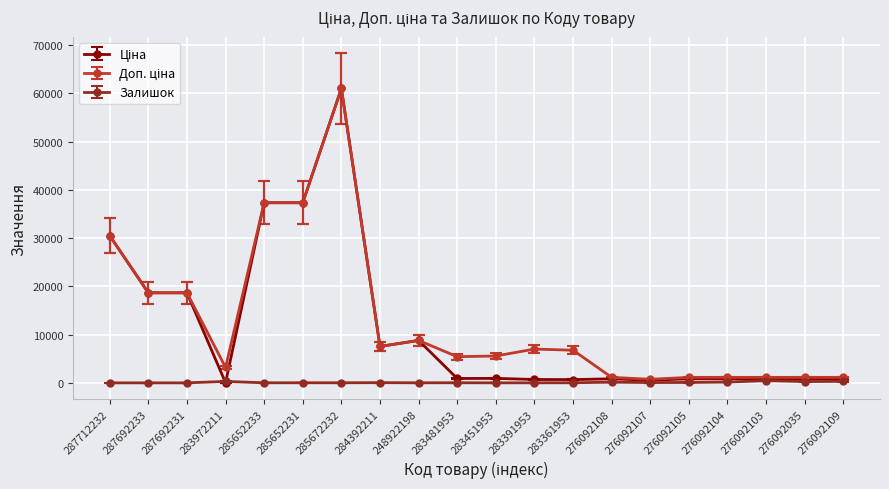

What is the greatest value displayed?

61024.7